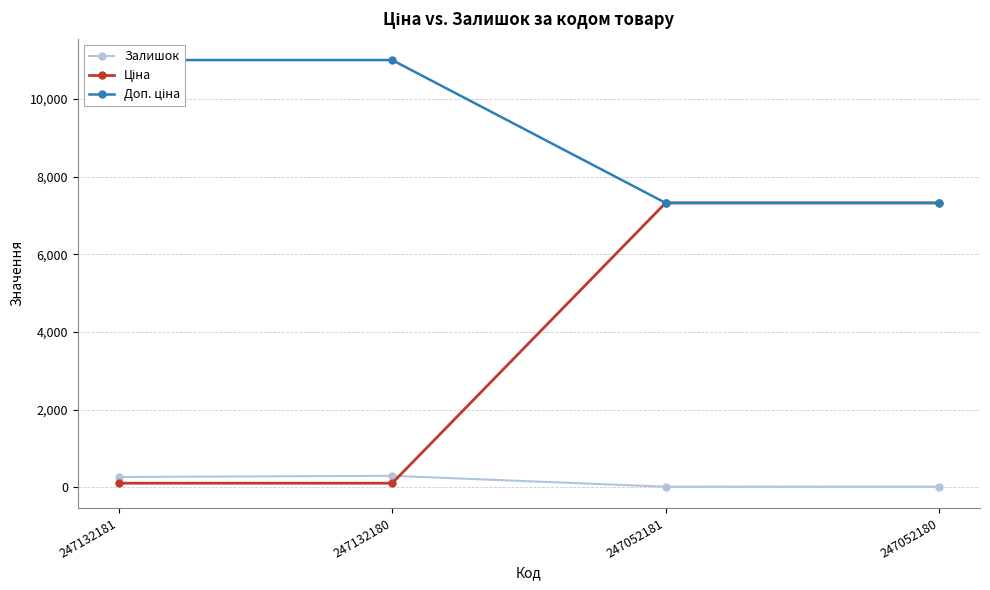

Is it true that Ціна equals 4020.6 at 247052181?

False